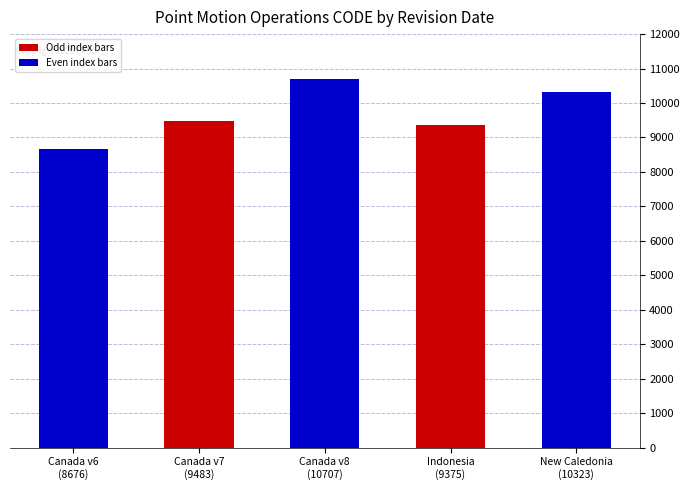

The value at Canada v7
(9483) is 9483. True or false?

True